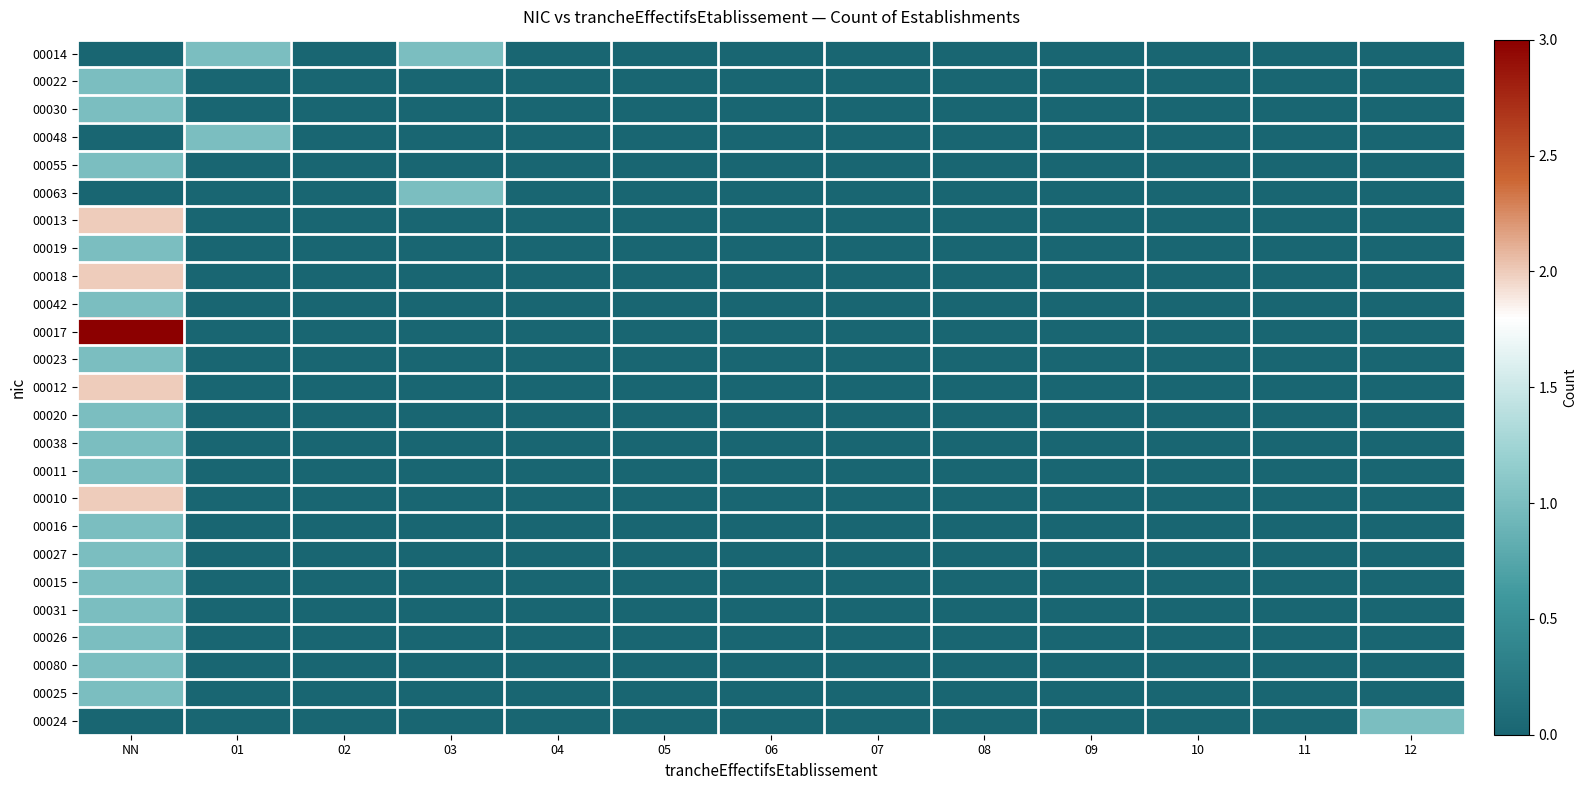

Which series has the largest total across all categories?

00017